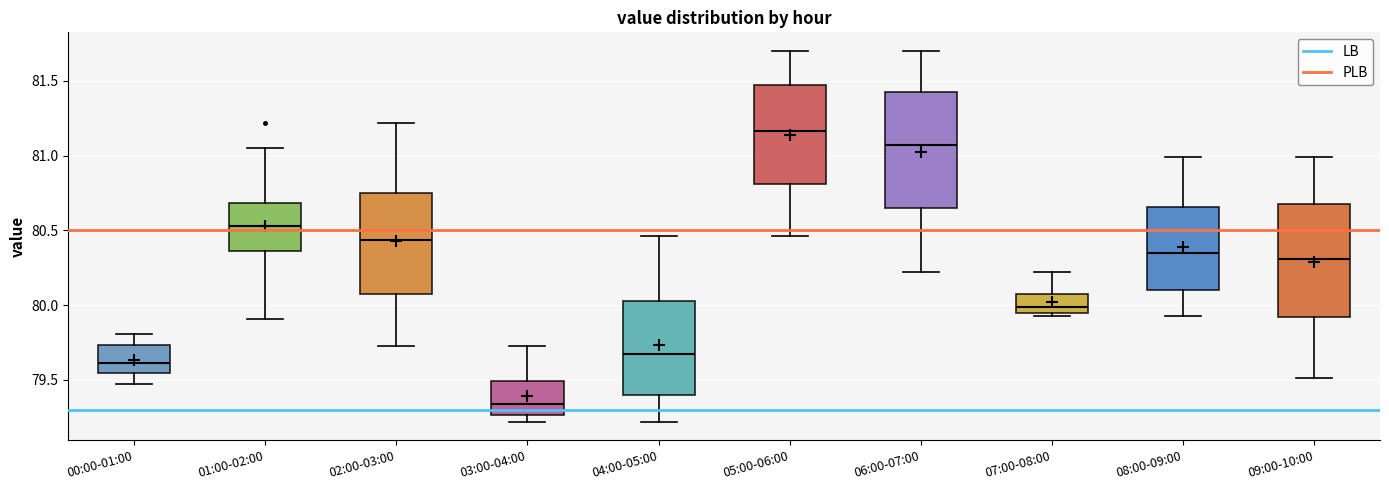

Reading left to right, transcribe this box plot: for each box, give where its median line is, the range the box spans, and where its two whiskers end, as read against the y-axis. The values are not printed on the chart, so give them approximately, as read against the axis.

00:00-01:00: median 79.60, box 79.55 to 79.75, whiskers 79.45 to 79.80
01:00-02:00: median 80.55, box 80.35 to 80.70, whiskers 79.90 to 81.05
02:00-03:00: median 80.45, box 80.05 to 80.75, whiskers 79.75 to 81.20
03:00-04:00: median 79.35, box 79.25 to 79.50, whiskers 79.20 to 79.75
04:00-05:00: median 79.70, box 79.40 to 80.05, whiskers 79.20 to 80.45
05:00-06:00: median 81.15, box 80.80 to 81.50, whiskers 80.45 to 81.70
06:00-07:00: median 81.05, box 80.65 to 81.45, whiskers 80.20 to 81.70
07:00-08:00: median 80.00, box 79.95 to 80.10, whiskers 79.95 (just below the box's lower edge) to 80.20
08:00-09:00: median 80.35, box 80.10 to 80.65, whiskers 79.95 to 81.00
09:00-10:00: median 80.30, box 79.90 to 80.70, whiskers 79.50 to 81.00